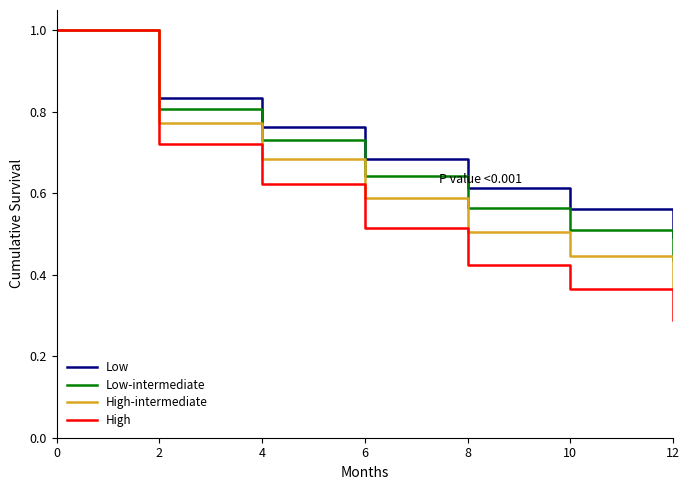

The value of Low at 0 is 1.6. True or false?

False